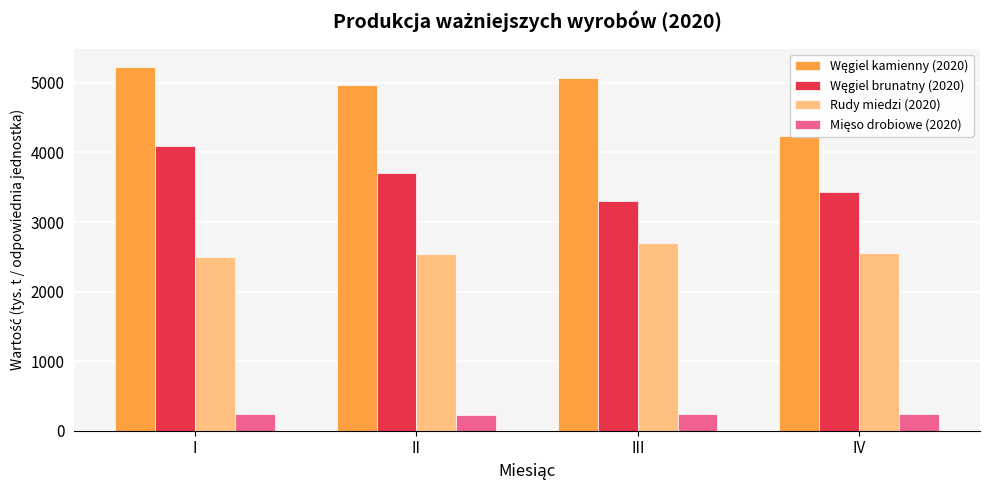

What are all the series names shown in the legend?

Węgiel kamienny (2020), Węgiel brunatny (2020), Rudy miedzi (2020), Mięso drobiowe (2020)